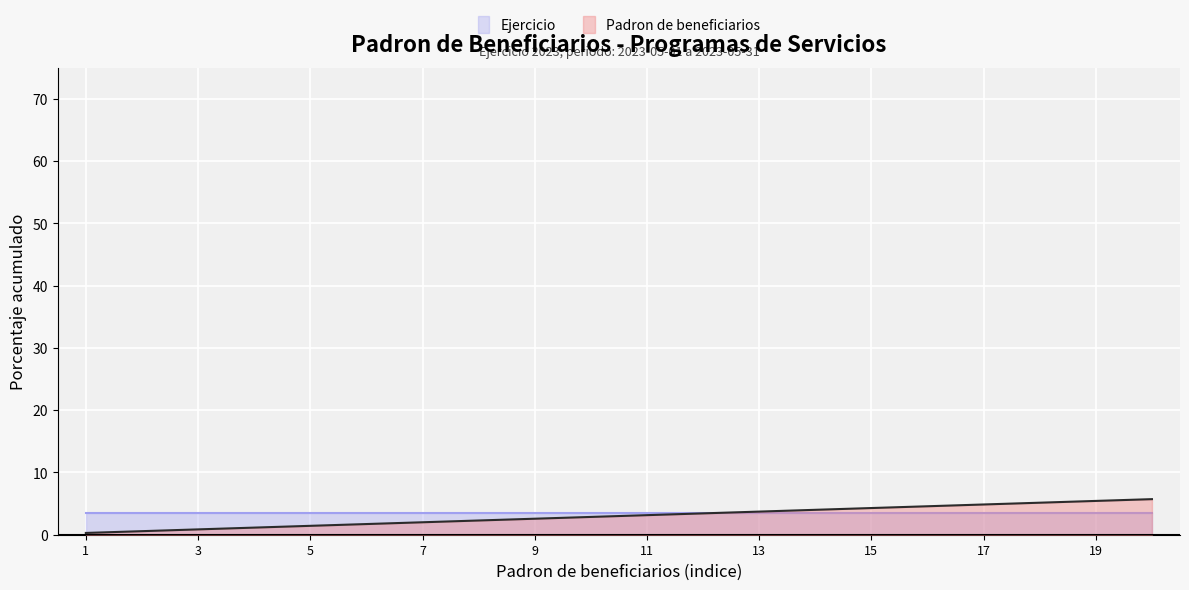

What is the difference between the maximum and minimum values?

5.4